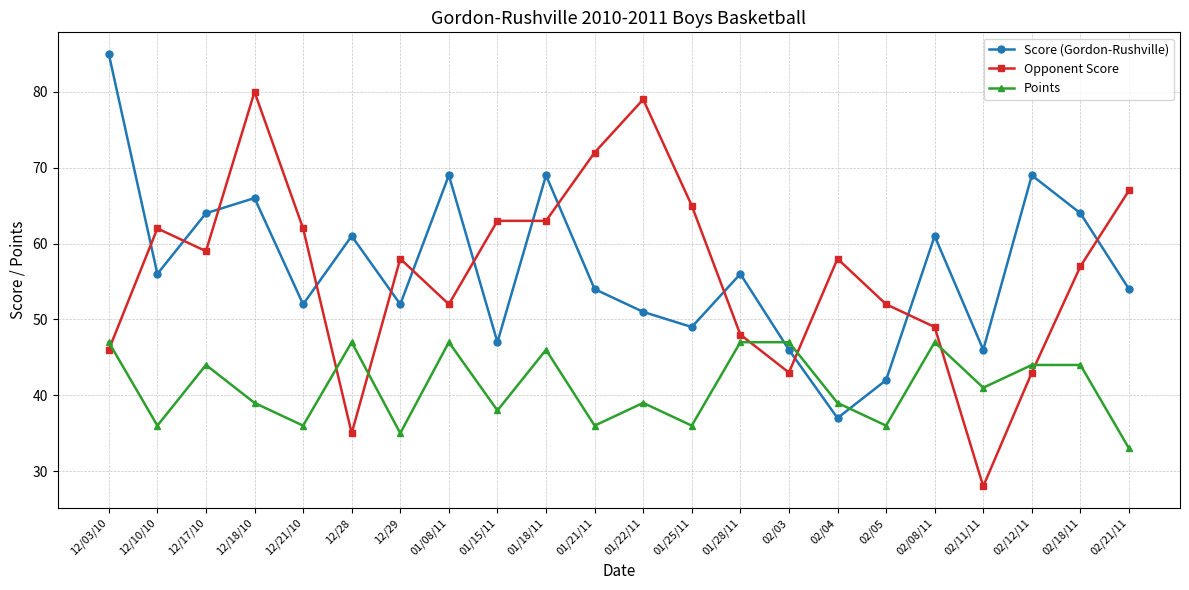

What is the total value across all series at 12/21/10?

150